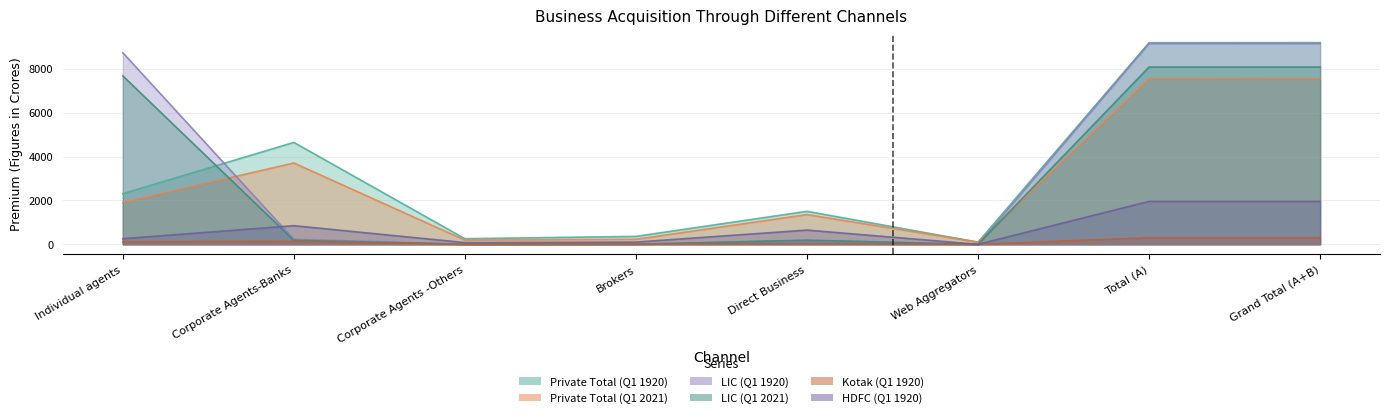

How many values in the LIC (Q1 2021) series exceed 189?

4